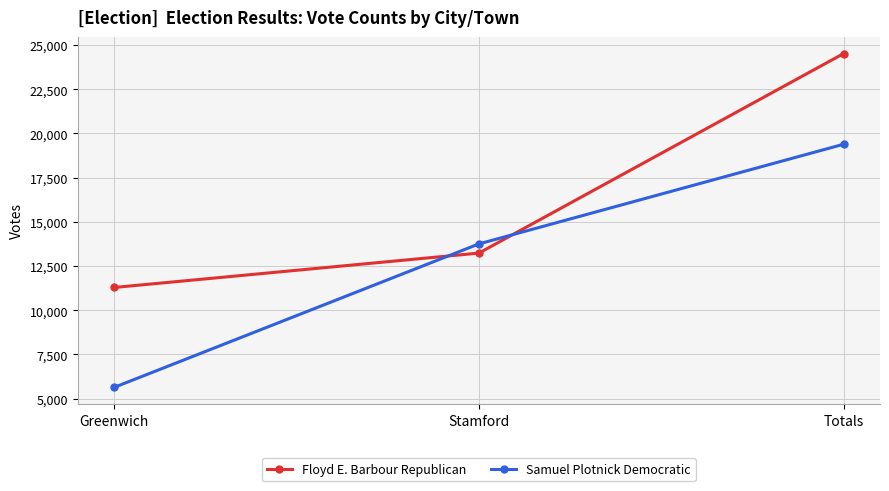

What is the spread (max minus min) of values at Stamford?

520